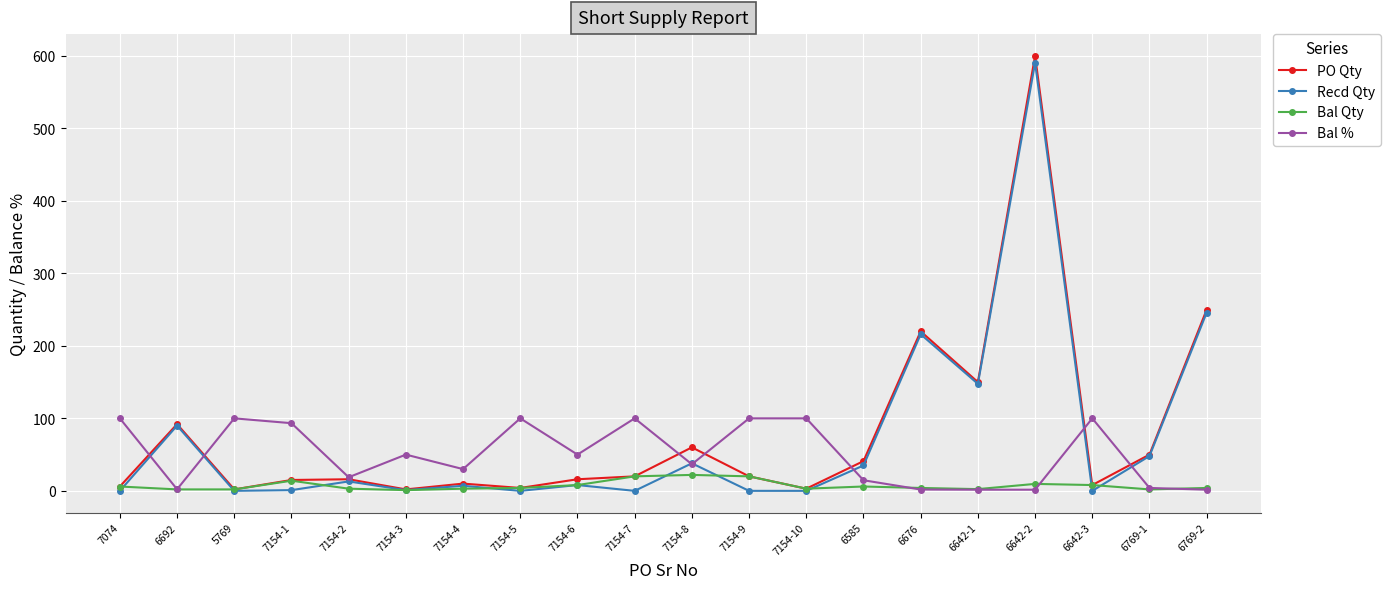

What are all the series names shown in the legend?

PO Qty, Recd Qty, Bal Qty, Bal %